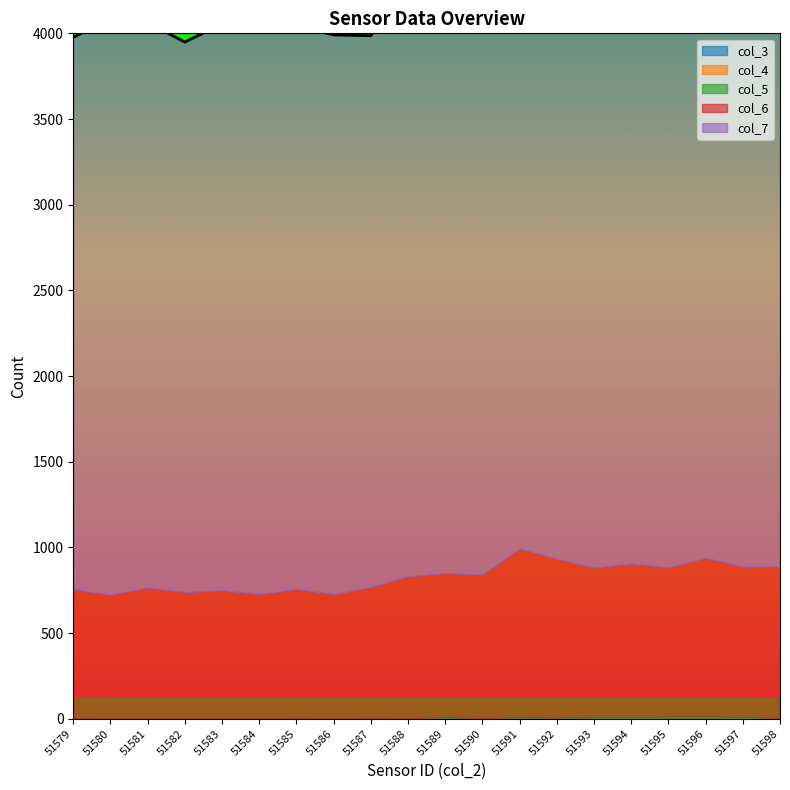

Reading left to right, list all the values displayed in this chart.

col_3: 51579=0	51580=0	51581=0	51582=0	51583=0	51584=0	51585=0	51586=0	51587=0	51588=0	51589=0	51590=0	51591=0	51592=0	51593=0	51594=0	51595=0	51596=0	51597=0	51598=0
col_4: 51579=0	51580=0	51581=0	51582=0	51583=0	51584=0	51585=0	51586=0	51587=0	51588=0	51589=0	51590=0	51591=0	51592=0	51593=0	51594=0	51595=0	51596=0	51597=0	51598=0
col_5: 51579=6	51580=4	51581=4	51582=2	51583=3	51584=2	51585=6	51586=3	51587=6	51588=4	51589=9	51590=5	51591=9	51592=7	51593=11	51594=10	51595=13	51596=14	51597=11	51598=5
col_6: 51579=751	51580=721	51581=762	51582=738	51583=747	51584=726	51585=752	51586=724	51587=763	51588=828	51589=841	51590=837	51591=984	51592=927	51593=871	51594=896	51595=871	51596=925	51597=877	51598=884
col_7: 51579=3219	51580=3364	51581=3296	51582=3209	51583=3305	51584=3319	51585=3284	51586=3264	51587=3217	51588=3479	51589=3546	51590=3547	51591=3640	51592=3587	51593=3471	51594=3457	51595=3528	51596=3619	51597=3448	51598=3557